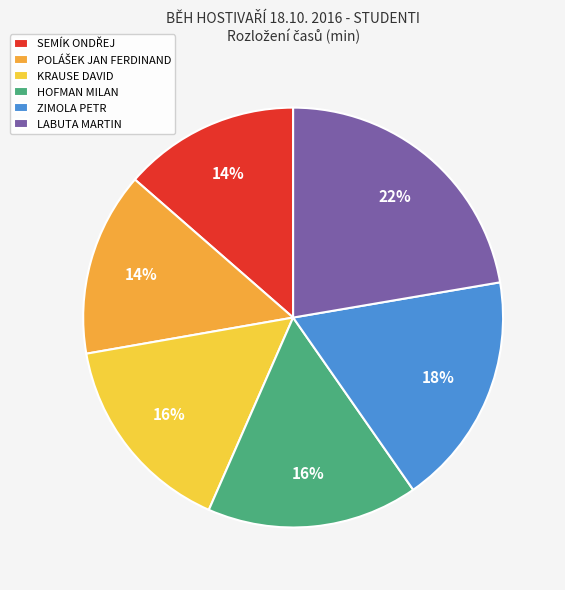

How many slices are in this pie chart?

6